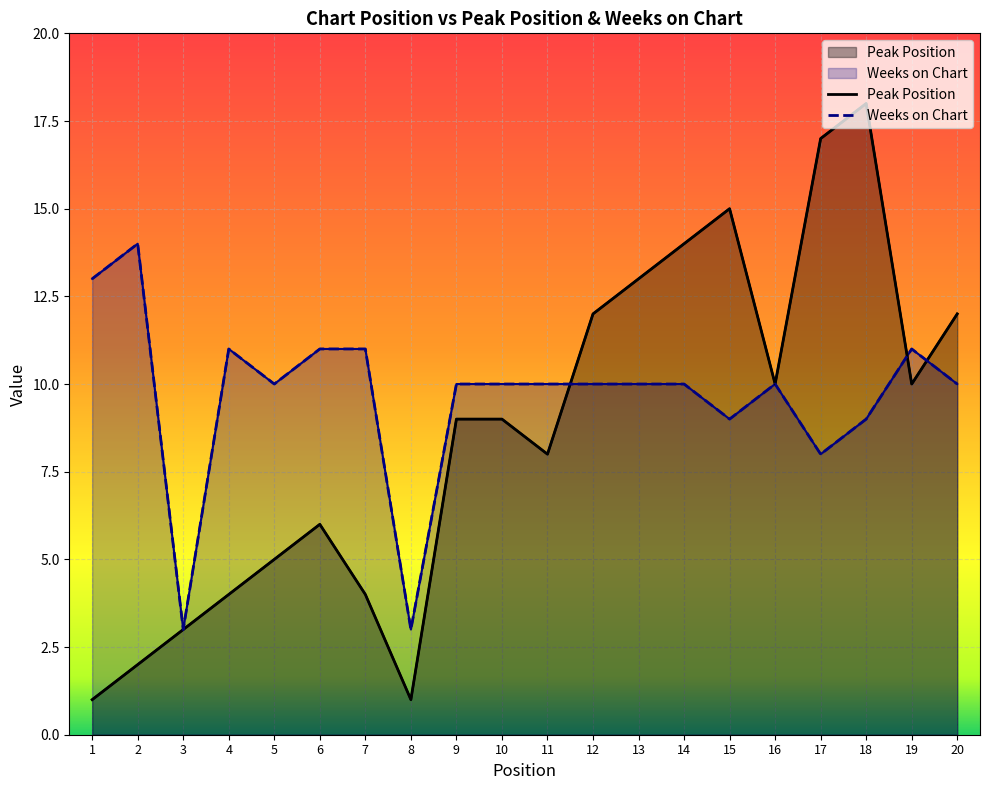

In Weeks on Chart, how many points are lower than both neighbors (excluding endpoints)?

5